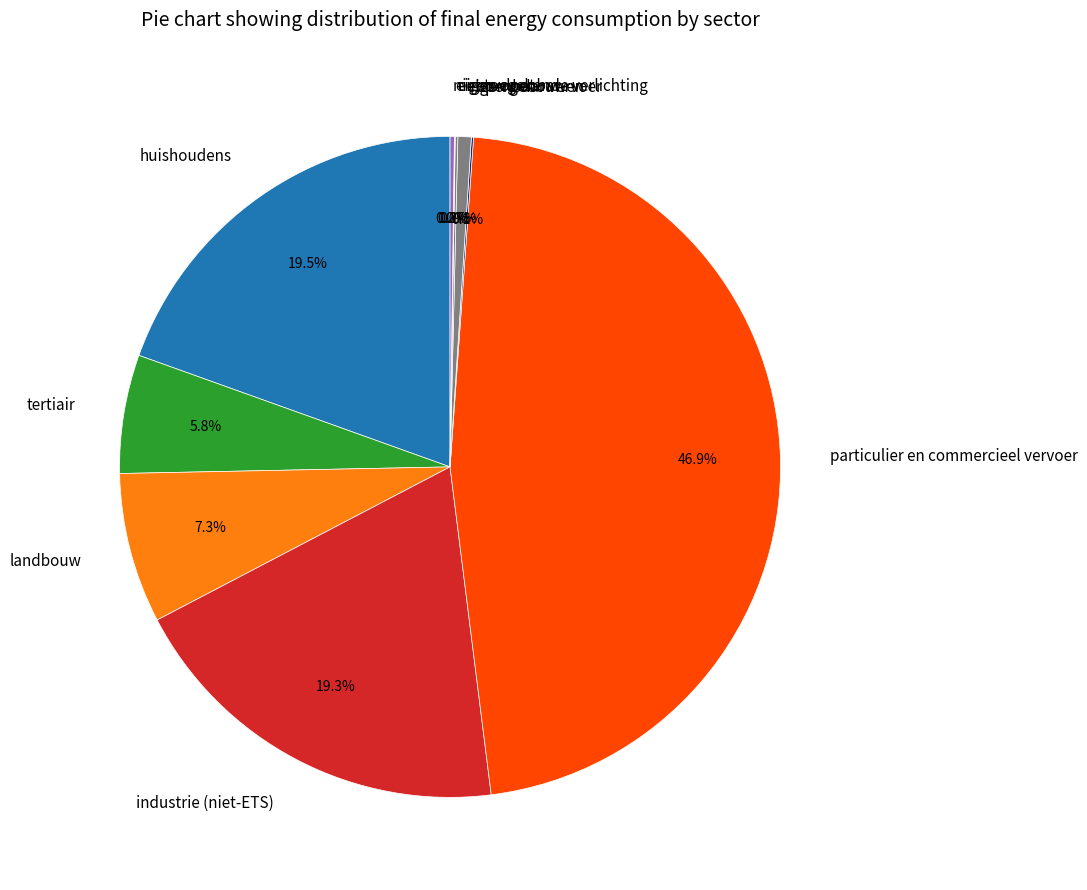

Which category has the biggest portion of the pie?

particulier en commercieel vervoer